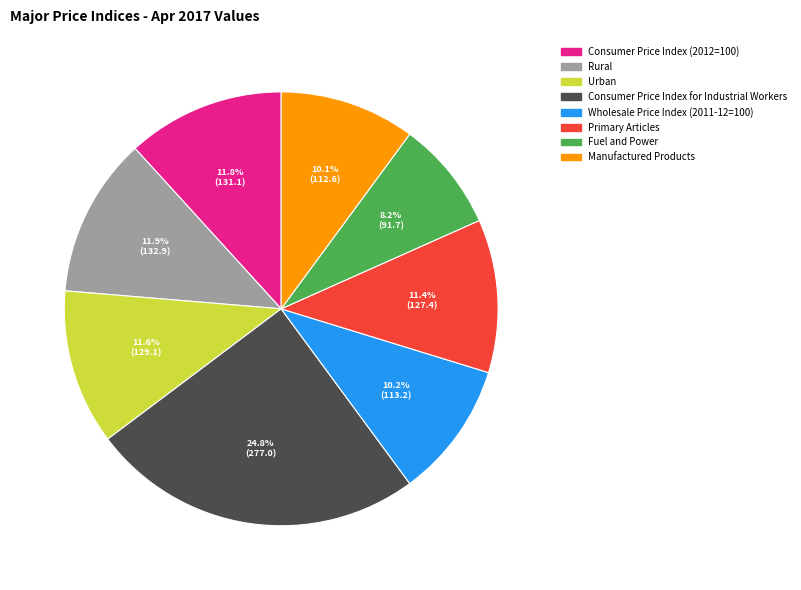

Between Manufactured Products and Fuel and Power, which is larger?

Manufactured Products